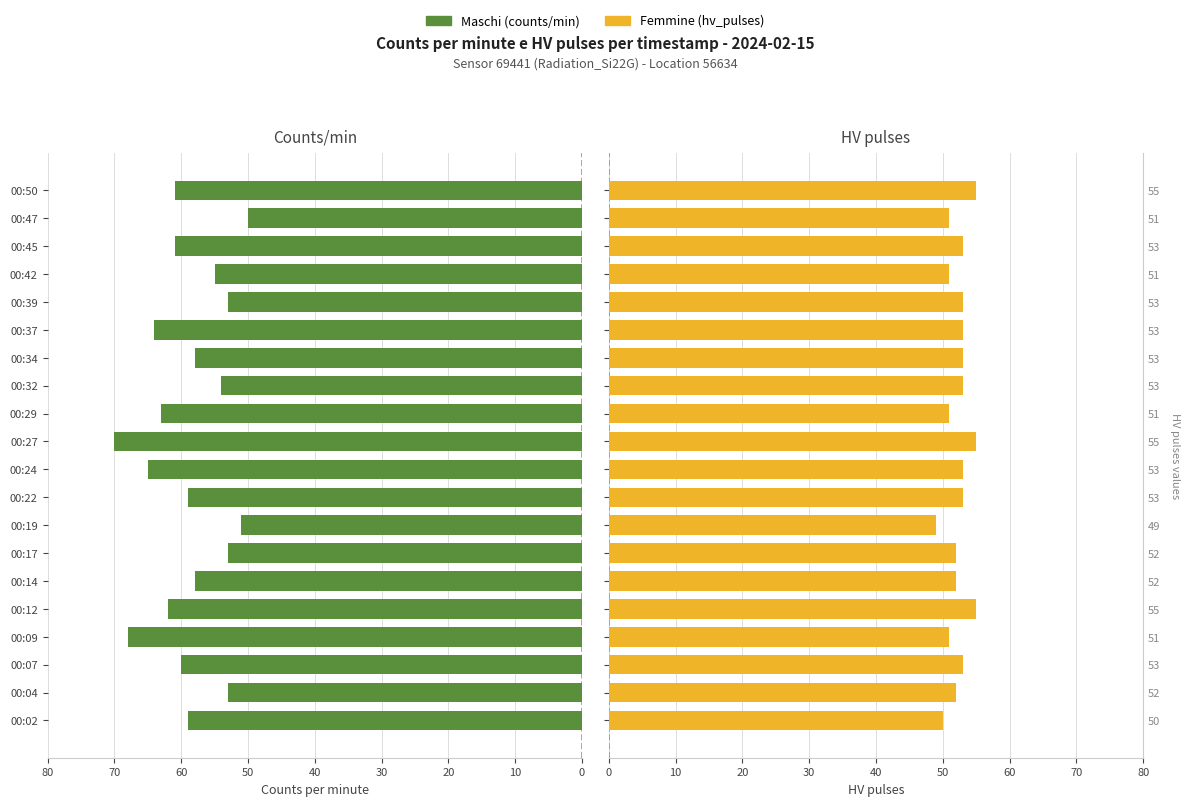

Rank the series by their average value, from lowest to highest.

Femmine, Maschi